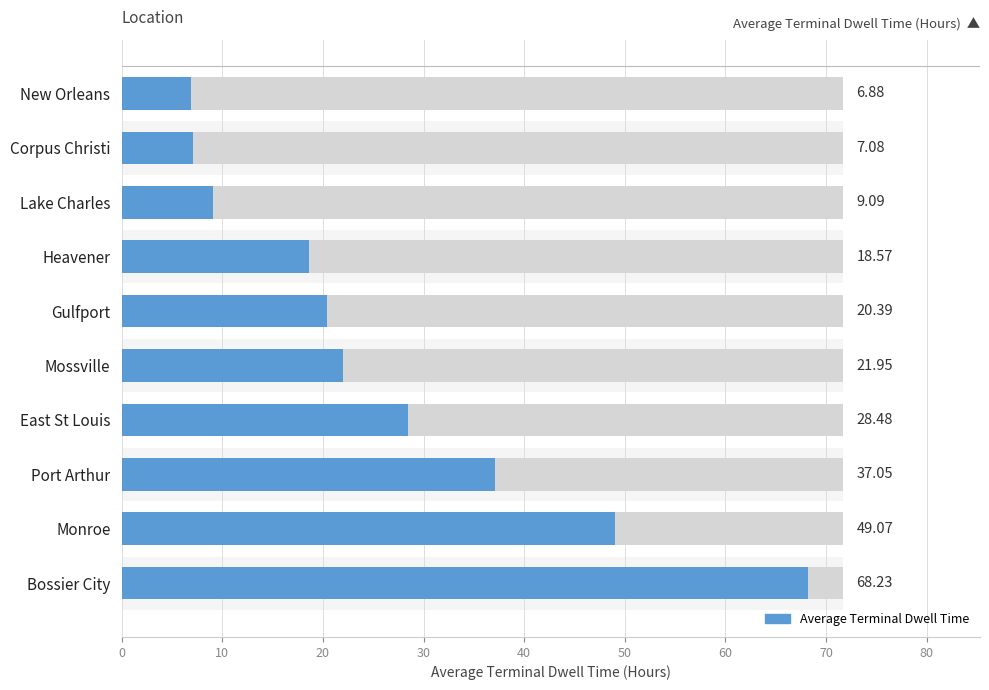

The chart shows a value of 6.0 at Lake Charles. True or false?

False